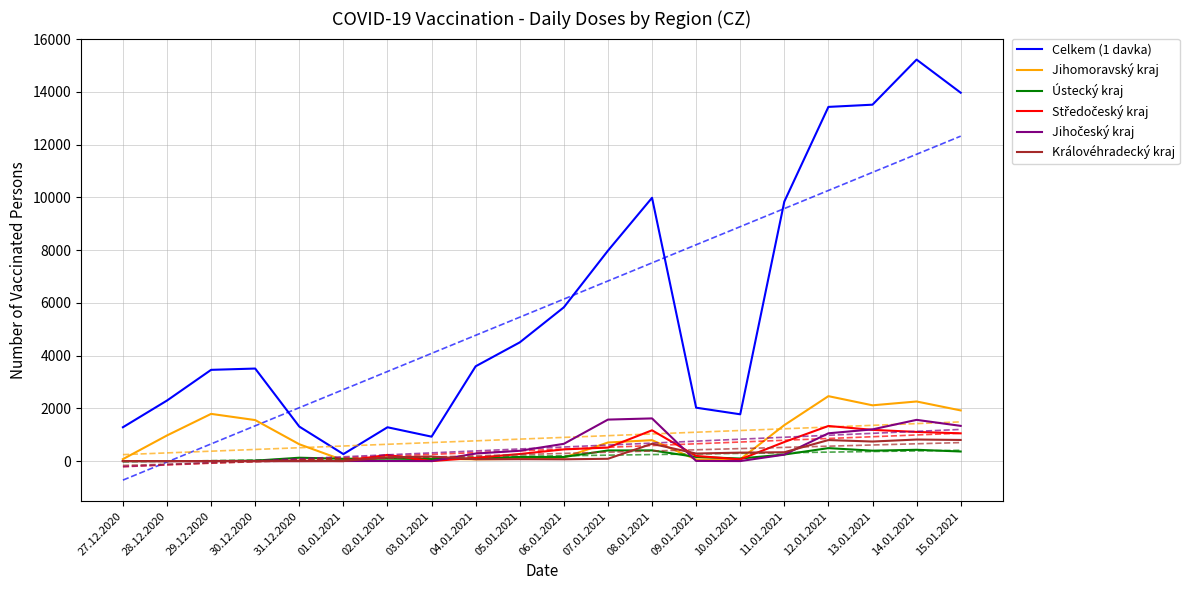

Reading left to right, extract all data points from this chart.

Celkem (1 davka): 27.12.2020=1284	28.12.2020=2297	29.12.2020=3461	30.12.2020=3510	31.12.2020=1309	01.01.2021=265	02.01.2021=1283	03.01.2021=927	04.01.2021=3596	05.01.2021=4503	06.01.2021=5833	07.01.2021=7981	08.01.2021=9987	09.01.2021=2026	10.01.2021=1775	11.01.2021=9842	12.01.2021=13434	13.01.2021=13518	14.01.2021=15228	15.01.2021=13972
Jihomoravský kraj: 27.12.2020=74	28.12.2020=973	29.12.2020=1791	30.12.2020=1556	31.12.2020=639	01.01.2021=31	02.01.2021=138	03.01.2021=89	04.01.2021=67	05.01.2021=83	06.01.2021=133	07.01.2021=705	08.01.2021=793	09.01.2021=60	10.01.2021=70	11.01.2021=1364	12.01.2021=2463	13.01.2021=2116	14.01.2021=2261	15.01.2021=1922
Ústecký kraj: 27.12.2020=2	28.12.2020=1	29.12.2020=1	30.12.2020=17	31.12.2020=128	01.01.2021=88	02.01.2021=93	03.01.2021=77	04.01.2021=88	05.01.2021=158	06.01.2021=156	07.01.2021=403	08.01.2021=407	09.01.2021=157	10.01.2021=98	11.01.2021=249	12.01.2021=492	13.01.2021=395	14.01.2021=429	15.01.2021=364
Středočeský kraj: 27.12.2020=2	28.12.2020=0	29.12.2020=3	30.12.2020=0	31.12.2020=18	01.01.2021=1	02.01.2021=235	03.01.2021=0	04.01.2021=126	05.01.2021=268	06.01.2021=444	07.01.2021=513	08.01.2021=1168	09.01.2021=196	10.01.2021=66	11.01.2021=724	12.01.2021=1332	13.01.2021=1185	14.01.2021=1106	15.01.2021=1053
Jihočeský kraj: 27.12.2020=1	28.12.2020=0	29.12.2020=1	30.12.2020=1	31.12.2020=0	01.01.2021=2	02.01.2021=3	03.01.2021=1	04.01.2021=287	05.01.2021=391	06.01.2021=655	07.01.2021=1574	08.01.2021=1619	09.01.2021=6	10.01.2021=1	11.01.2021=245	12.01.2021=1054	13.01.2021=1203	14.01.2021=1564	15.01.2021=1336
Královéhradecký kraj: 27.12.2020=2	28.12.2020=1	29.12.2020=0	30.12.2020=0	31.12.2020=0	01.01.2021=1	02.01.2021=143	03.01.2021=175	04.01.2021=71	05.01.2021=73	06.01.2021=68	07.01.2021=88	08.01.2021=656	09.01.2021=287	10.01.2021=321	11.01.2021=336	12.01.2021=798	13.01.2021=742	14.01.2021=818	15.01.2021=802